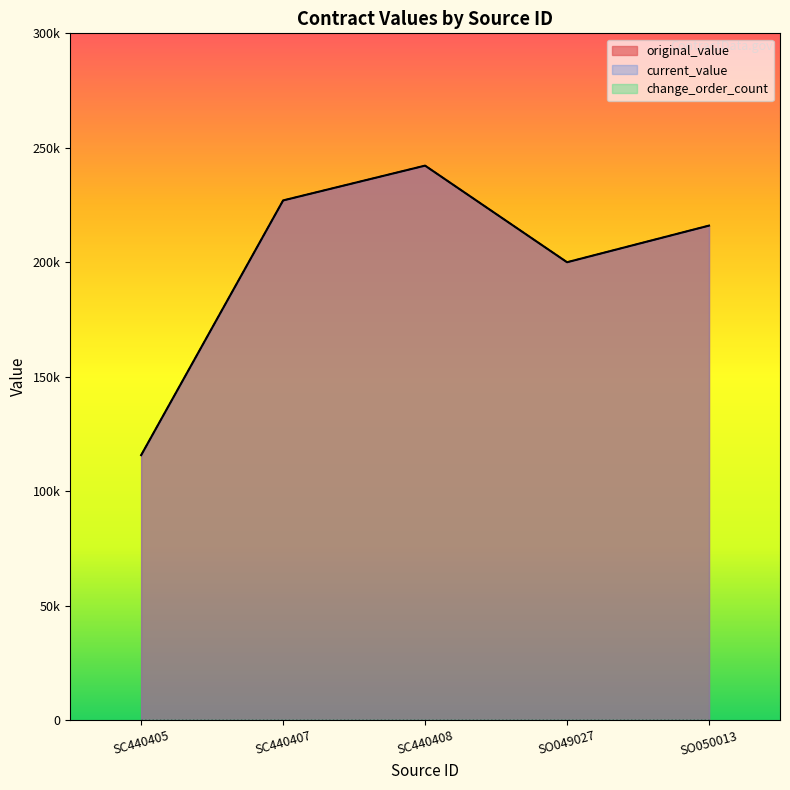

Reading left to right, extract all data points from this chart.

original_value: 115700	227000	242200	200000	216000
current_value: 115700	227000	242200	200000	216000